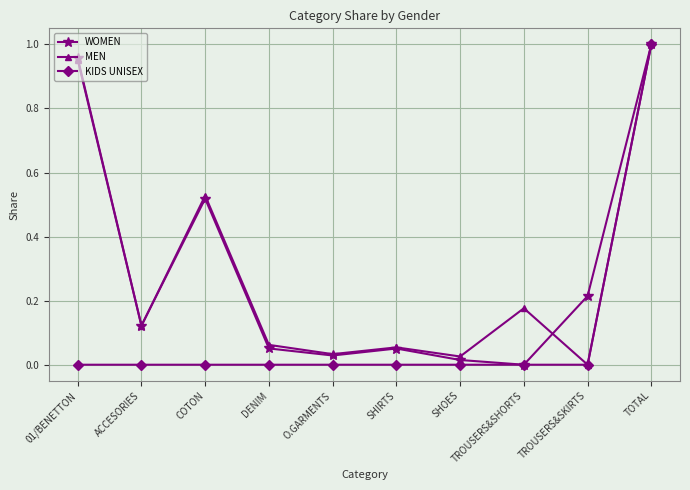

The MEN series shows 0.0 at DENIM. True or false?

False